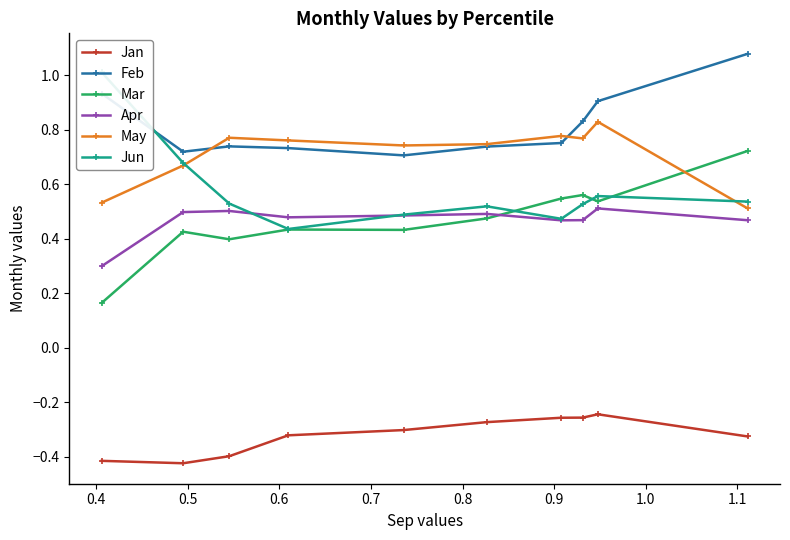

At how many categories does at least one series exceed 0?

10